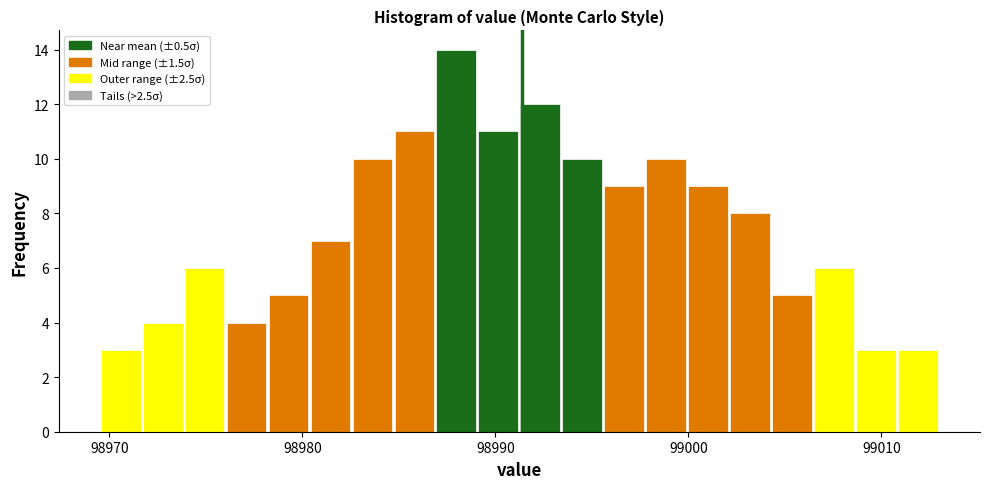

Read against the x-axis, roughly where is the centre of the tallest bar?

98988